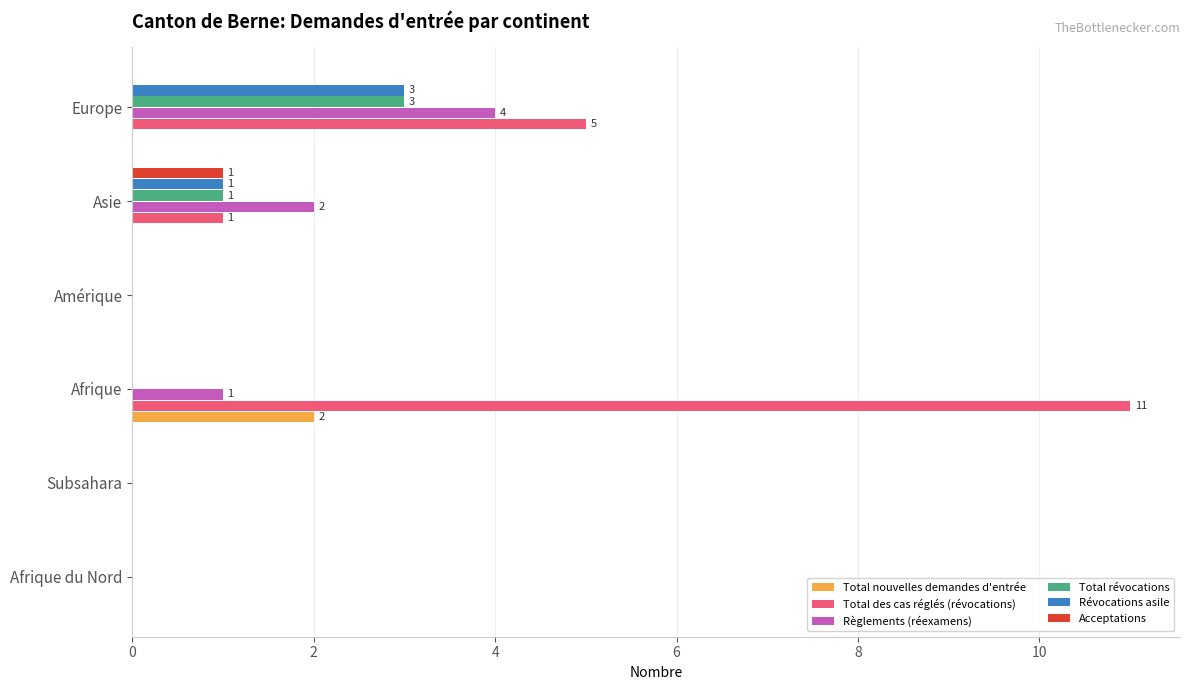

Which series changed the most between Subsahara and Afrique?

Total des cas réglés (révocations)